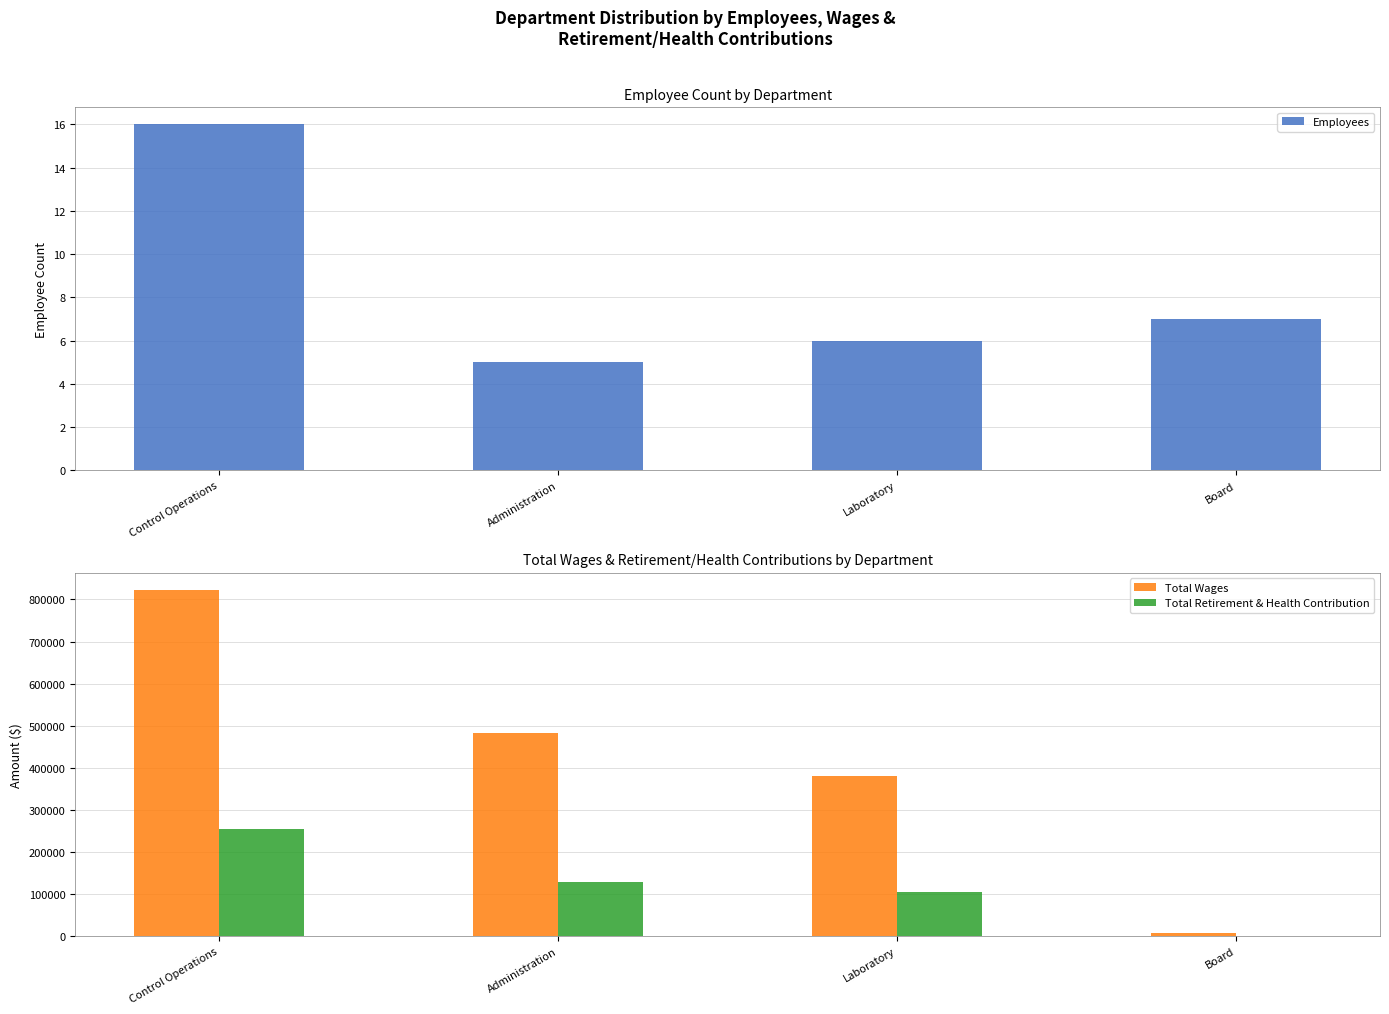

How many series are shown in this chart?

3